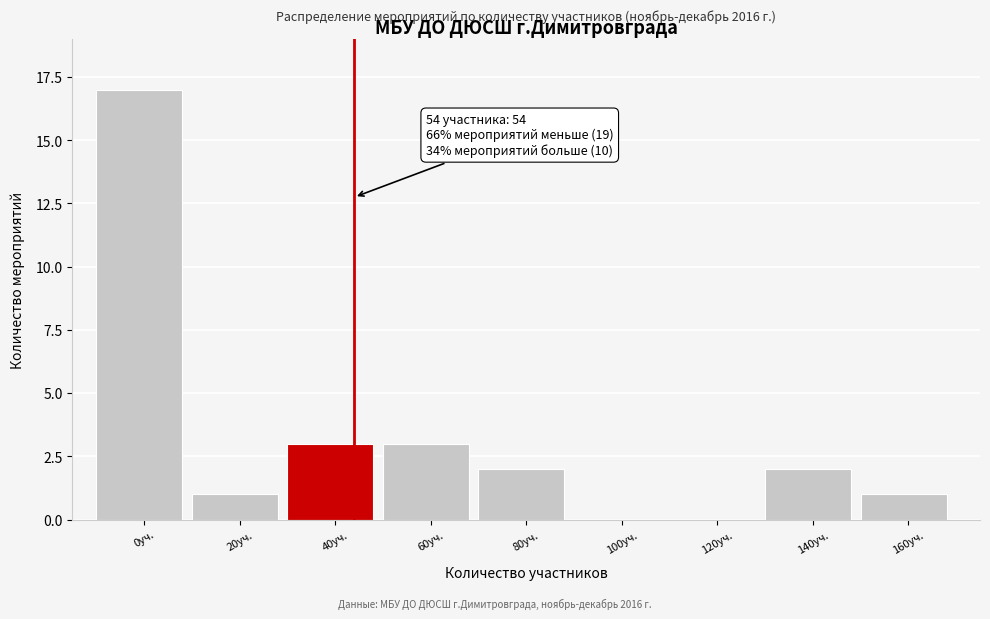

Reading right to left, transcribe all the data shown in this chart.

160уч.=1	140уч.=2	120уч.=0	100уч.=0	80уч.=2	60уч.=3	40уч.=3	20уч.=1	0уч.=17